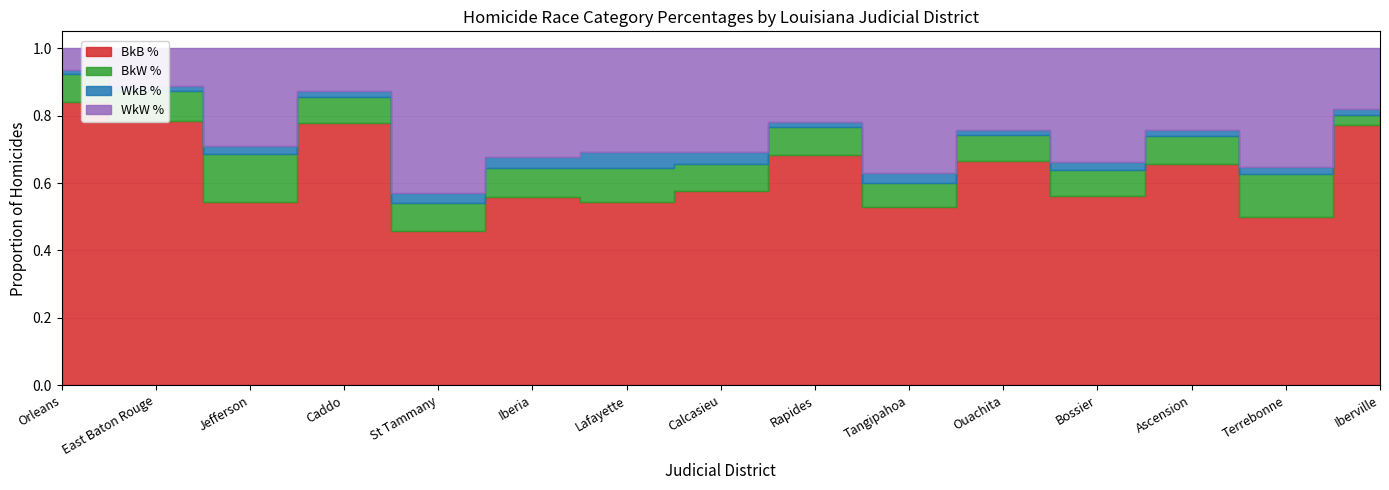

Is the value of WkB % at Caddo greater than the value of BkB % at Caddo?

No